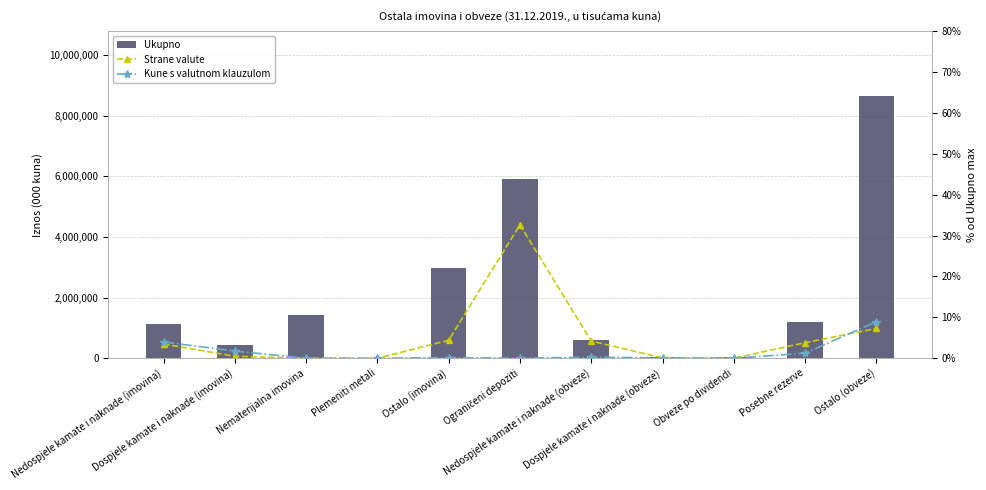

How many values in the Ukupno series exceed 1140328?

5